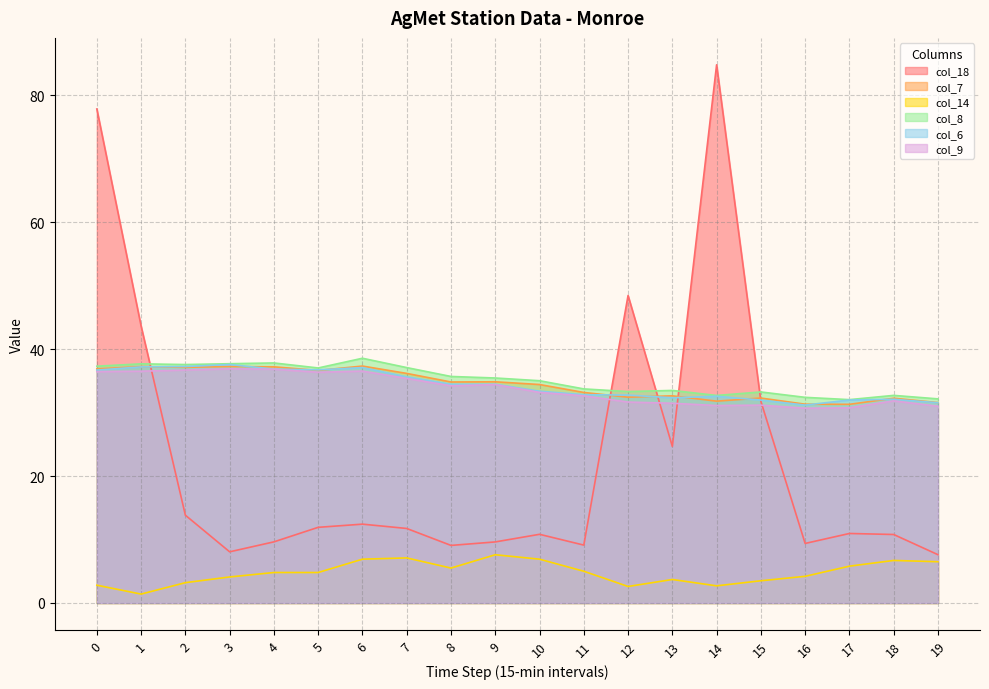

Rank the series by their maximum value, from highest to lowest.

col_18, col_8, col_6, col_7, col_9, col_14